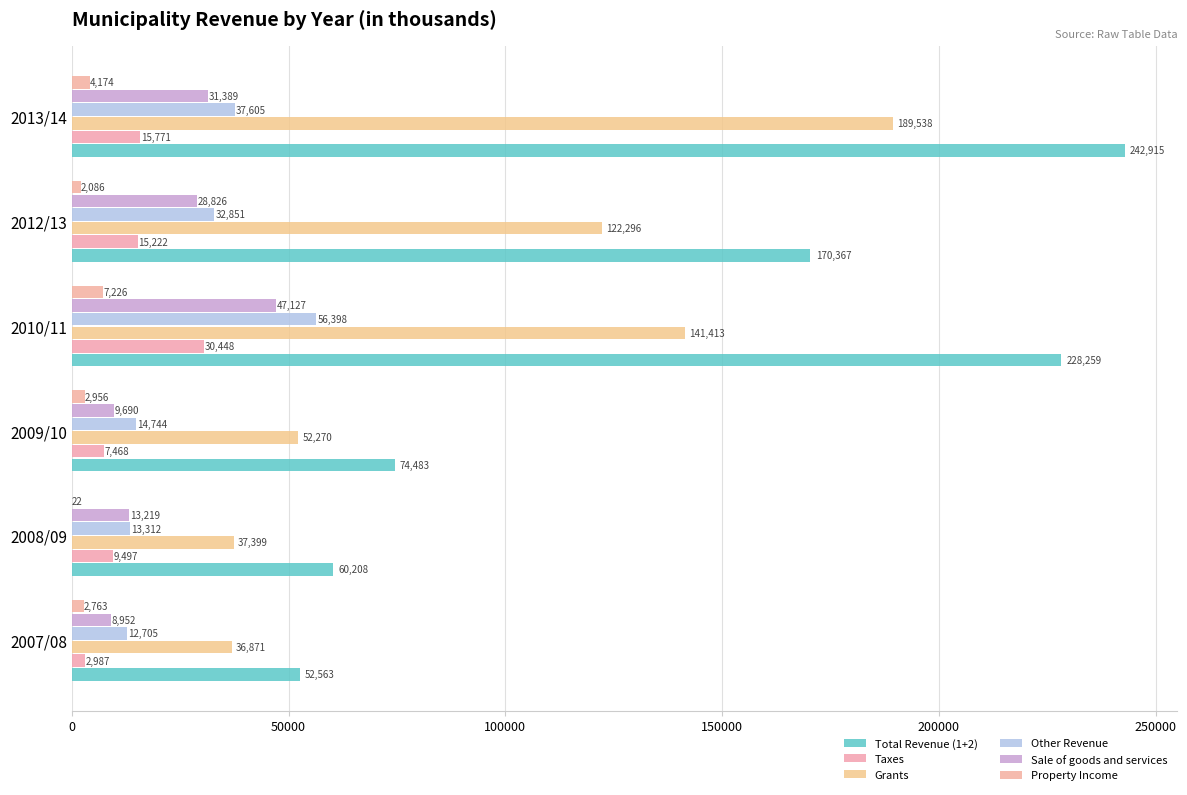

Count the number of categories in the chart.

6